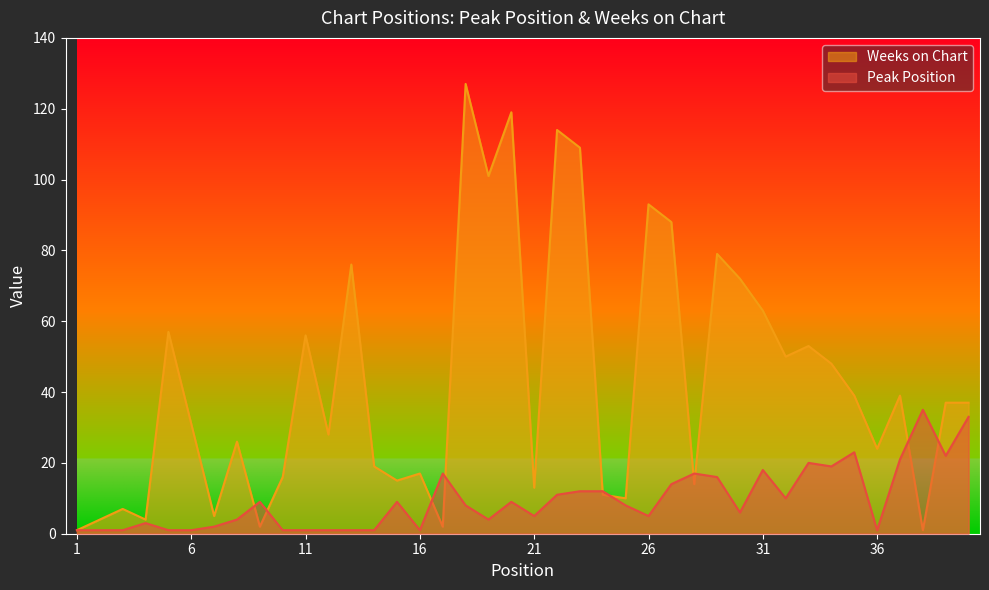

What is the value of the Peak Position point at the 19th from the left?

4